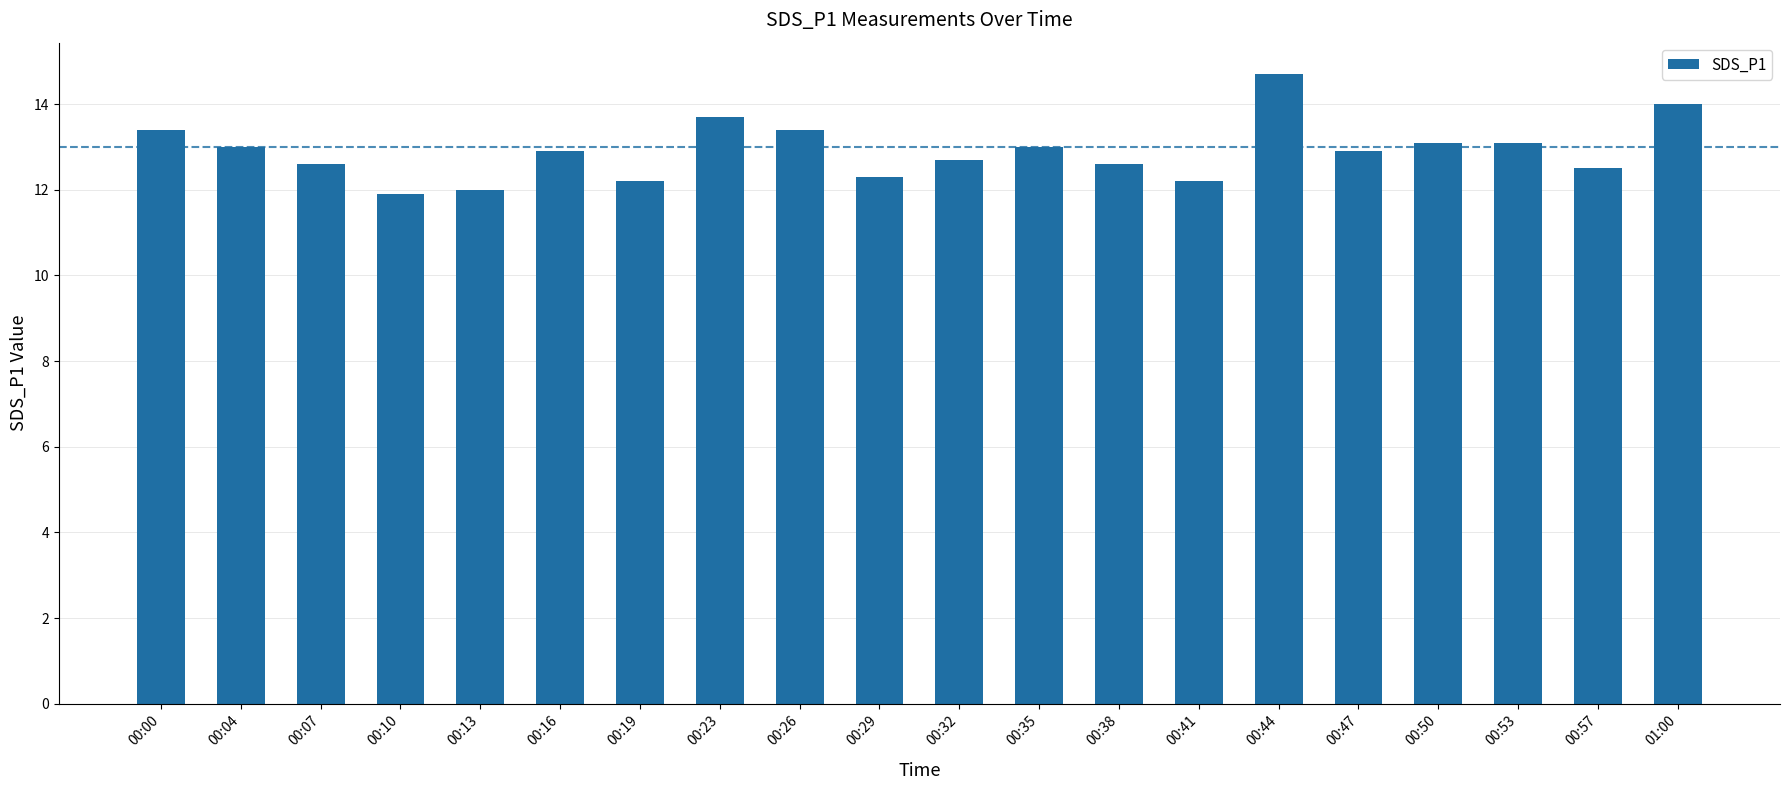

The chart shows a value of 18.4 at 00:23. True or false?

False